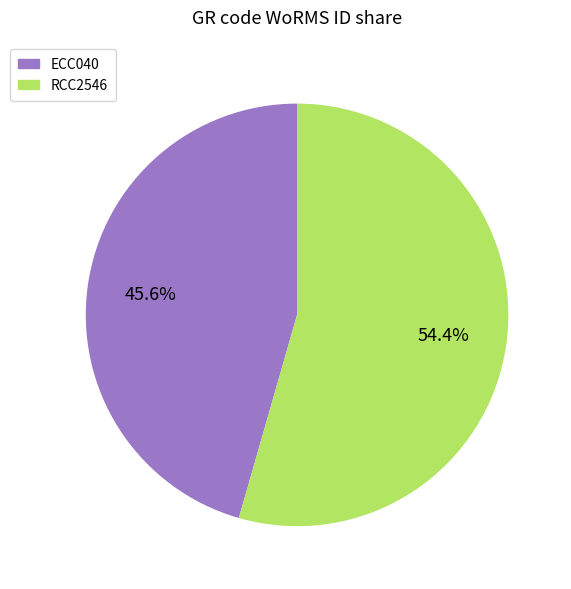

Rank the categories by value from highest to lowest.

RCC2546, ECC040